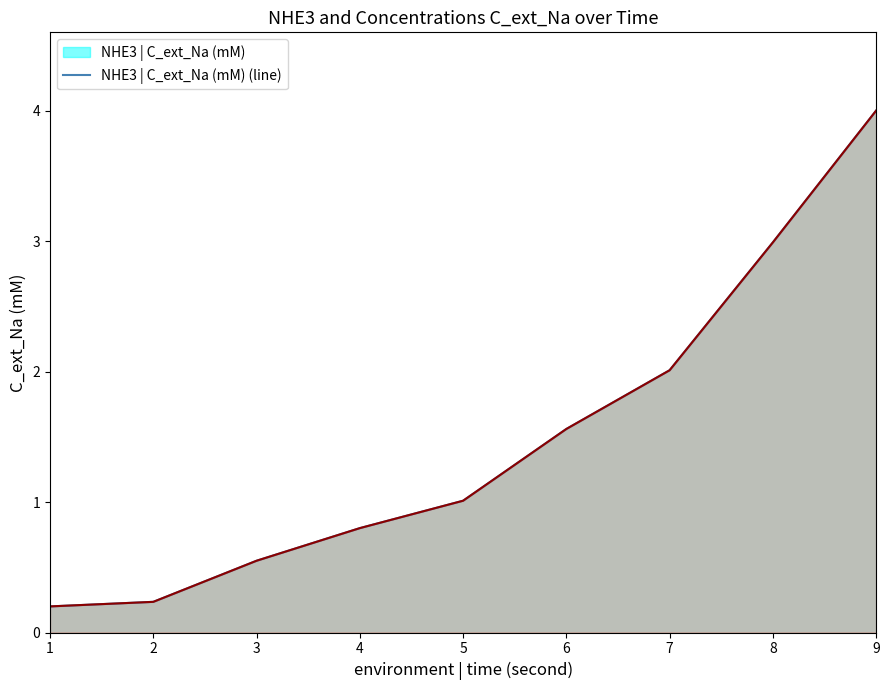

Which has a higher value, 4 or 5?

5